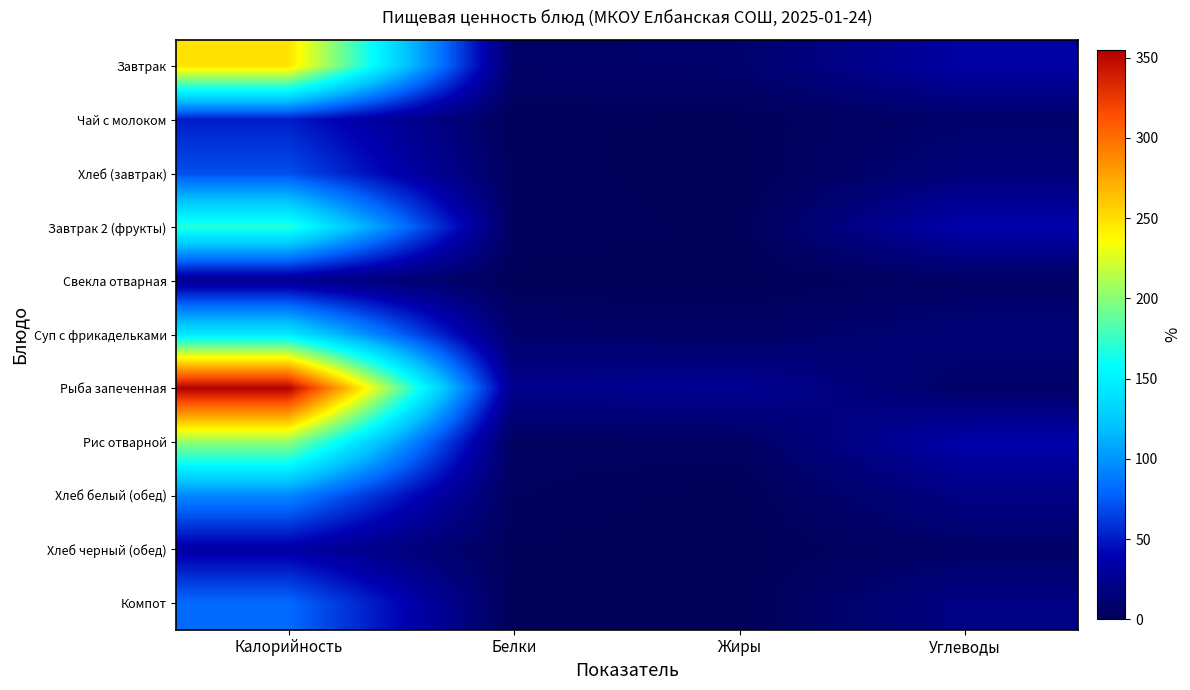

At how many categories does at least one series exceed 337?

1